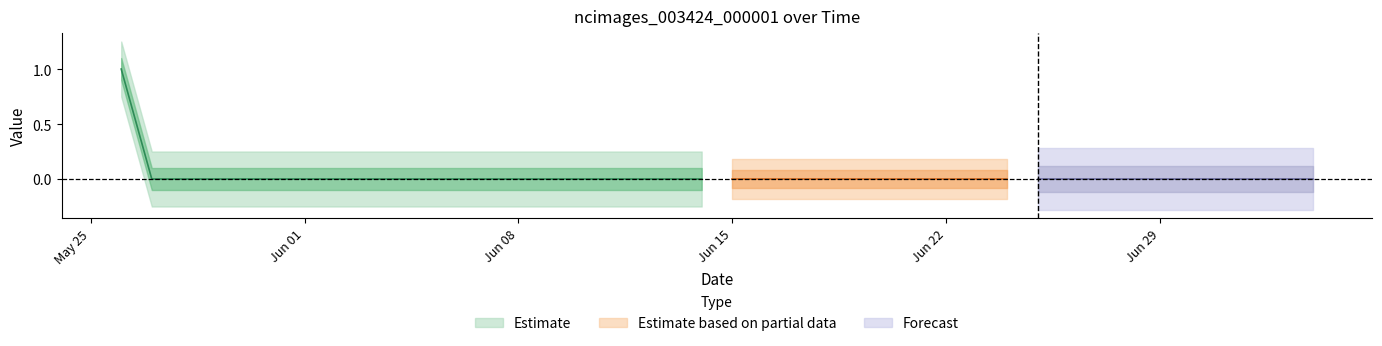

Rank the categories by value from highest to lowest.

2020-05-26, 2020-05-27, 2020-05-28, 2020-05-29, 2020-05-30, 2020-05-31, 2020-06-01, 2020-06-02, 2020-06-03, 2020-06-04, 2020-06-05, 2020-06-06, 2020-06-07, 2020-06-08, 2020-06-09, 2020-06-10, 2020-06-11, 2020-06-12, 2020-06-13, 2020-06-14, 2020-06-15, 2020-06-16, 2020-06-17, 2020-06-18, 2020-06-19, 2020-06-20, 2020-06-21, 2020-06-22, 2020-06-23, 2020-06-24, 2020-06-25, 2020-06-26, 2020-06-27, 2020-06-28, 2020-06-29, 2020-06-30, 2020-07-01, 2020-07-02, 2020-07-03, 2020-07-04